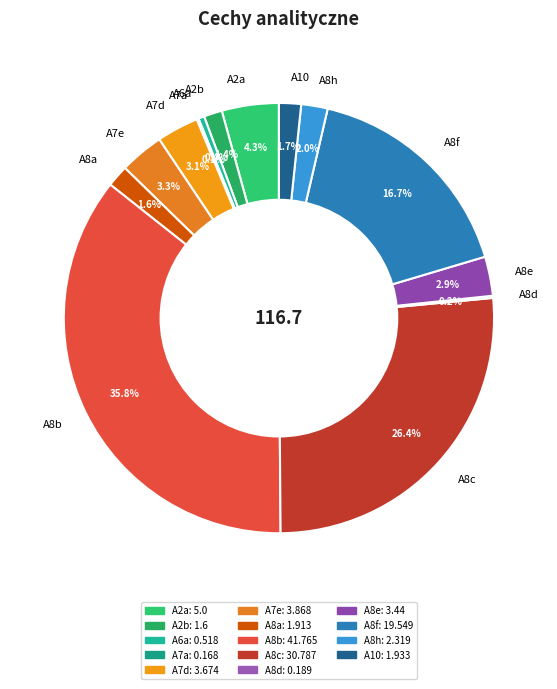

Which category has the biggest portion of the pie?

A8b